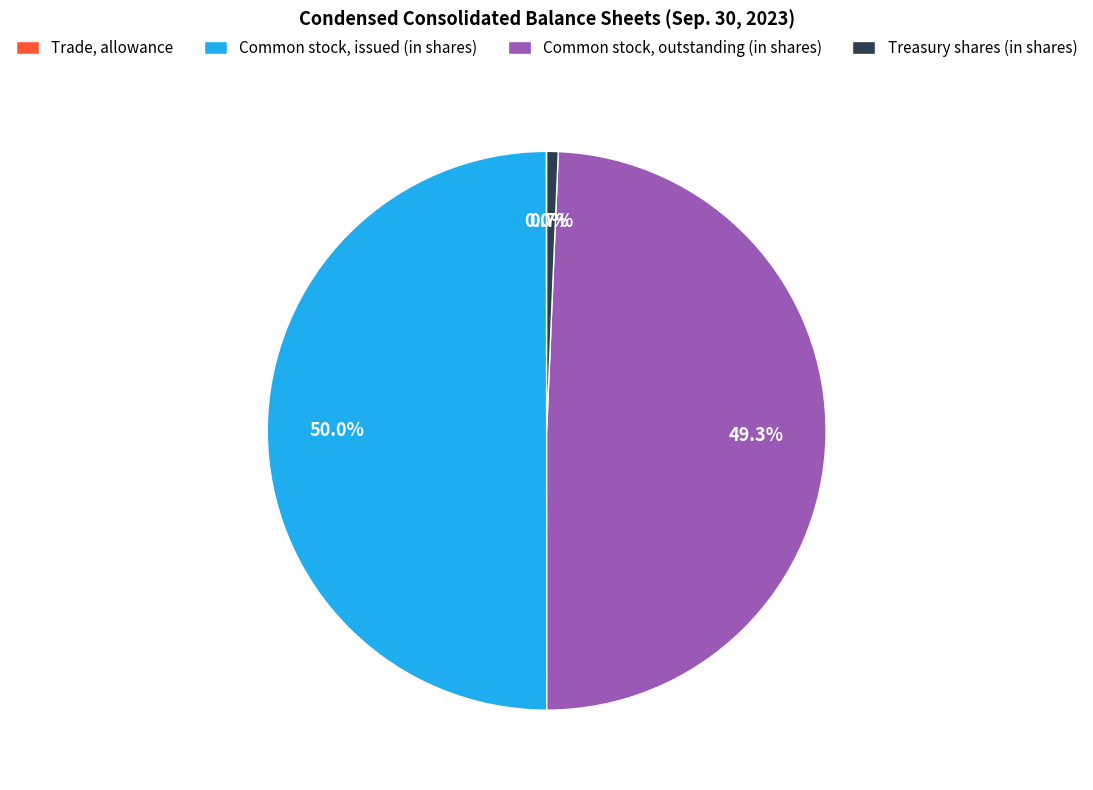

To the nearest percent, what portion does Common stock, outstanding (in shares) represent?

49%